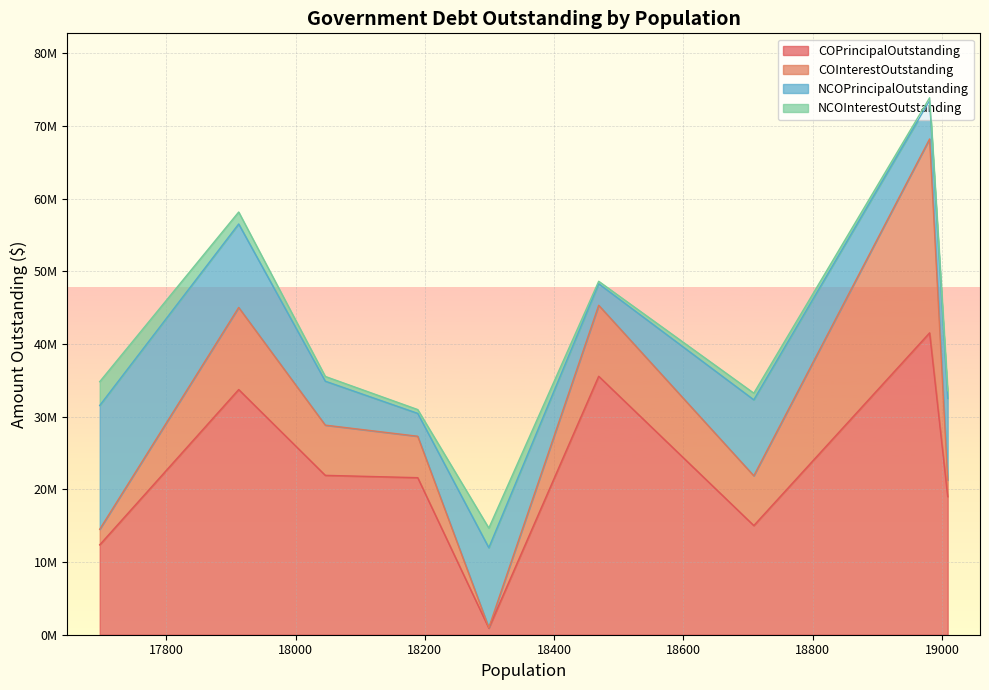

True or false: COInterestOutstanding and NCOInterestOutstanding cross at least once.

True